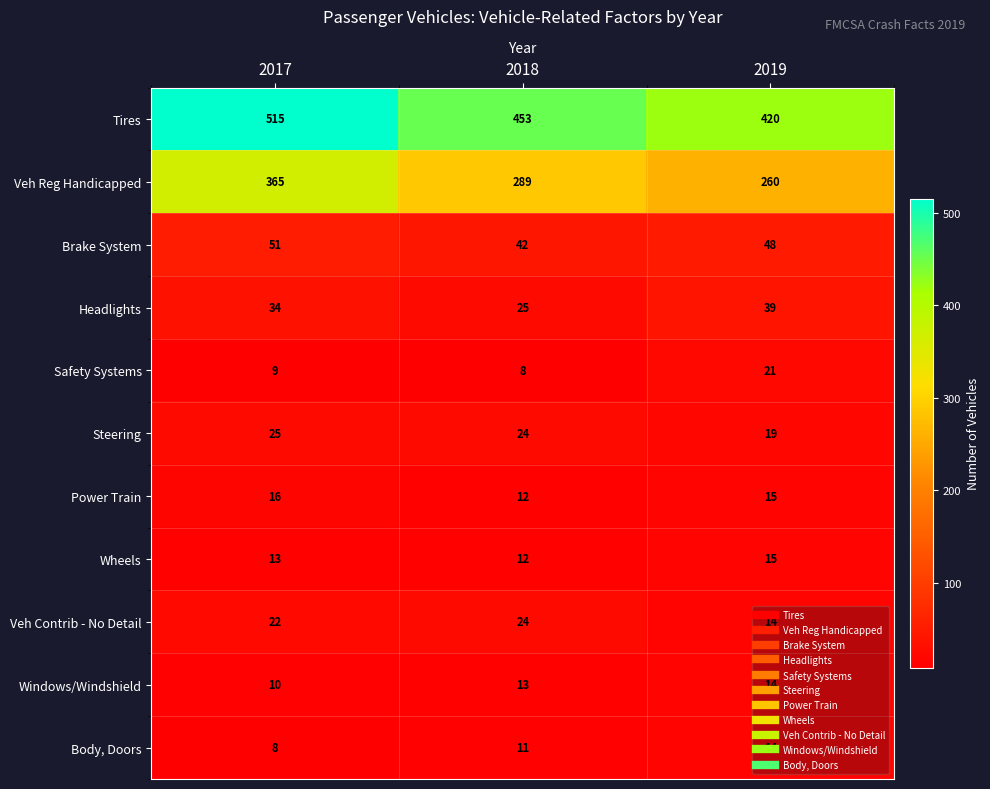

What is the spread (max minus min) of values at 2018?

445